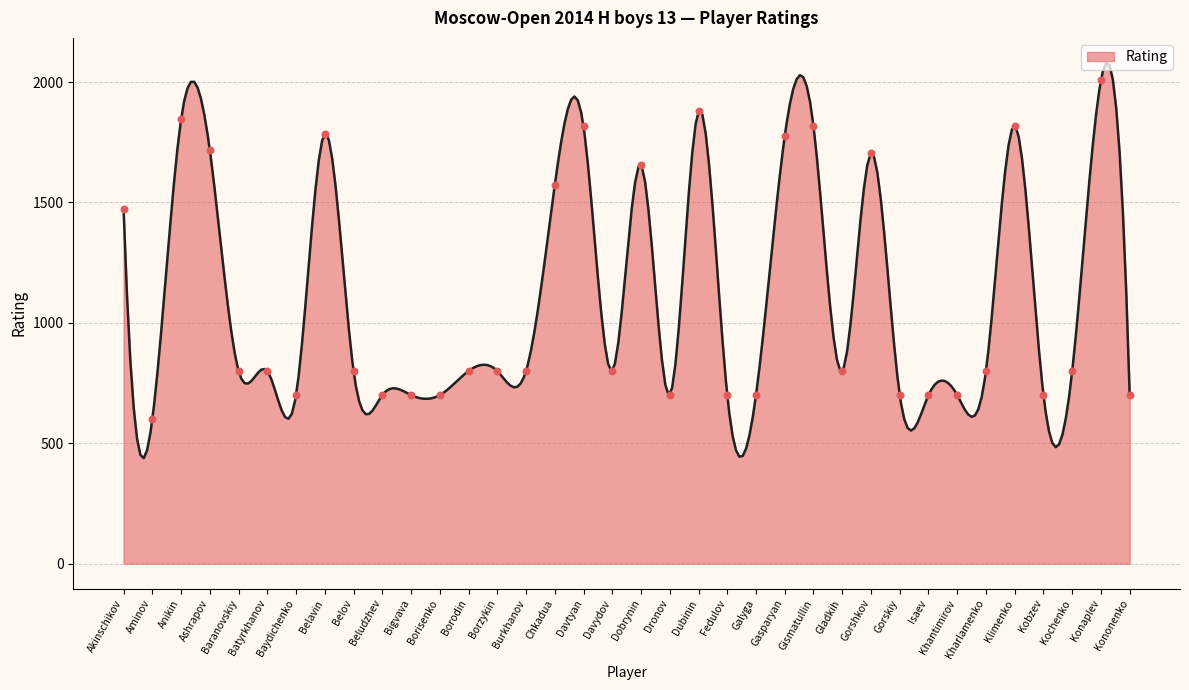

Between Khantimirov and Kononenko, which is larger?

Khantimirov